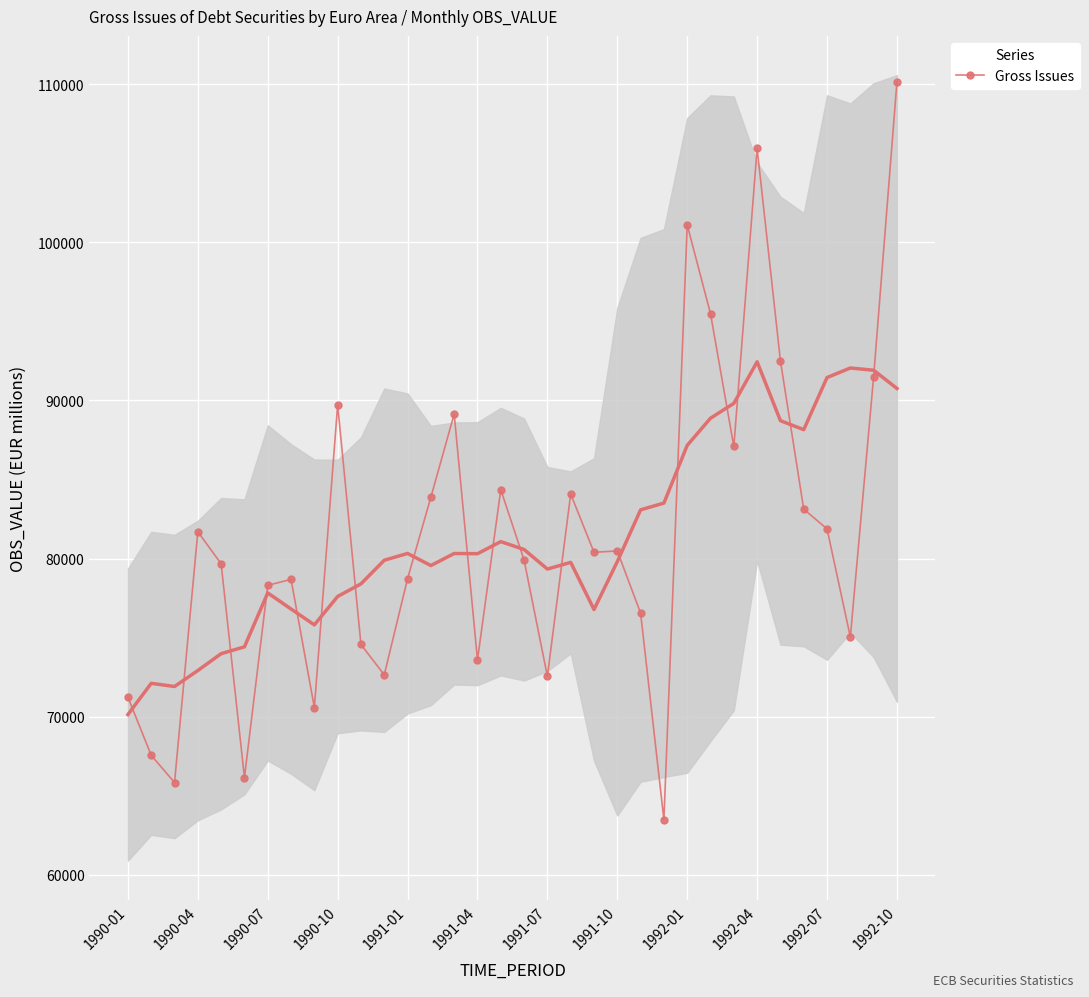

What is the difference between the values at 19 and 13?

201.2